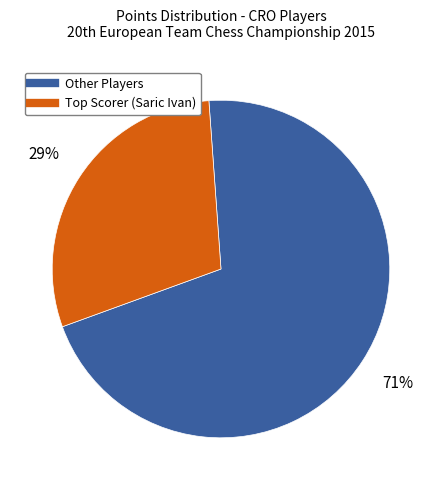

To the nearest percent, what is the average slice percentage?

50%